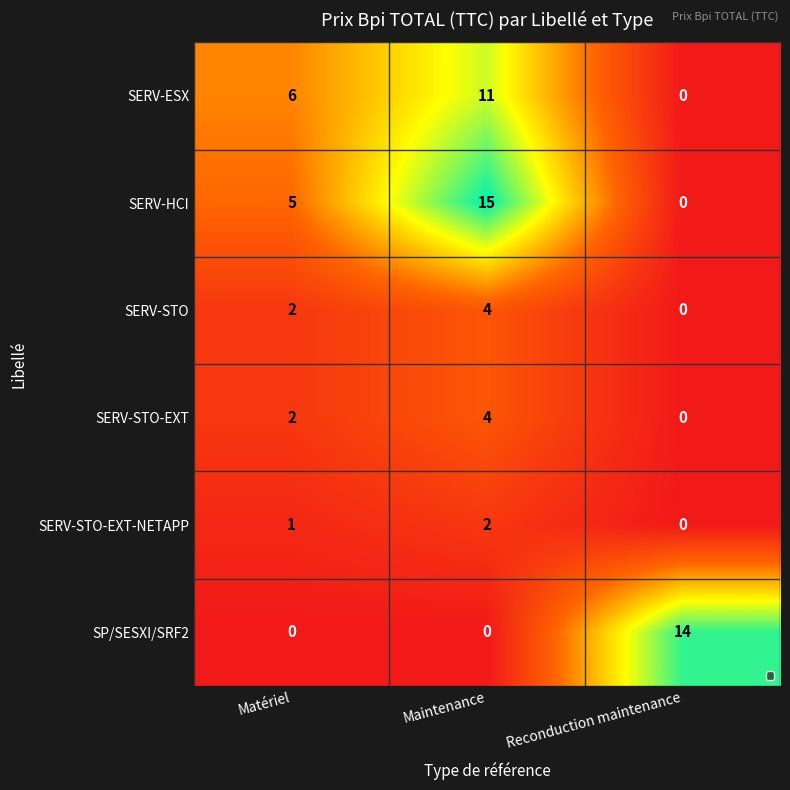

What is the total value across all series at Reconduction maintenance?

14